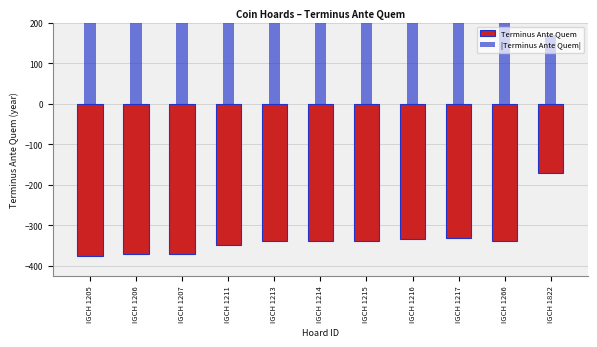

How many bars are there in each group?

2